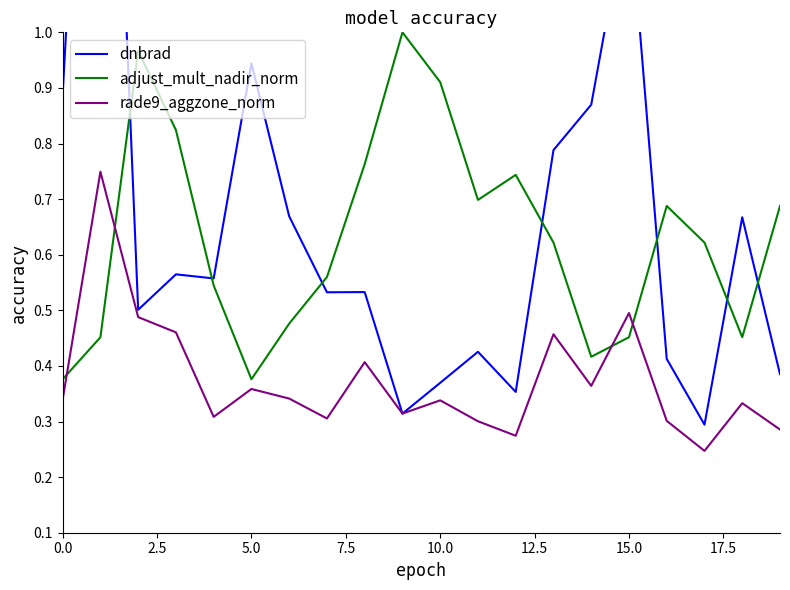

Reading left to right, extract all data points from this chart.

dnbrad: 0.9	2.1	0.5	0.6	0.6	0.9	0.7	0.5	0.5	0.3	0.4	0.4	0.4	0.8	0.9	1.2	0.4	0.3	0.7	0.4
adjust_mult_nadir_norm: 0.4	0.5	1.0	0.8	0.5	0.4	0.5	0.6	0.8	1.0	0.9	0.7	0.7	0.6	0.4	0.5	0.7	0.6	0.5	0.7
rade9_aggzone_norm: 0.3	0.7	0.5	0.5	0.3	0.4	0.3	0.3	0.4	0.3	0.3	0.3	0.3	0.5	0.4	0.5	0.3	0.2	0.3	0.3